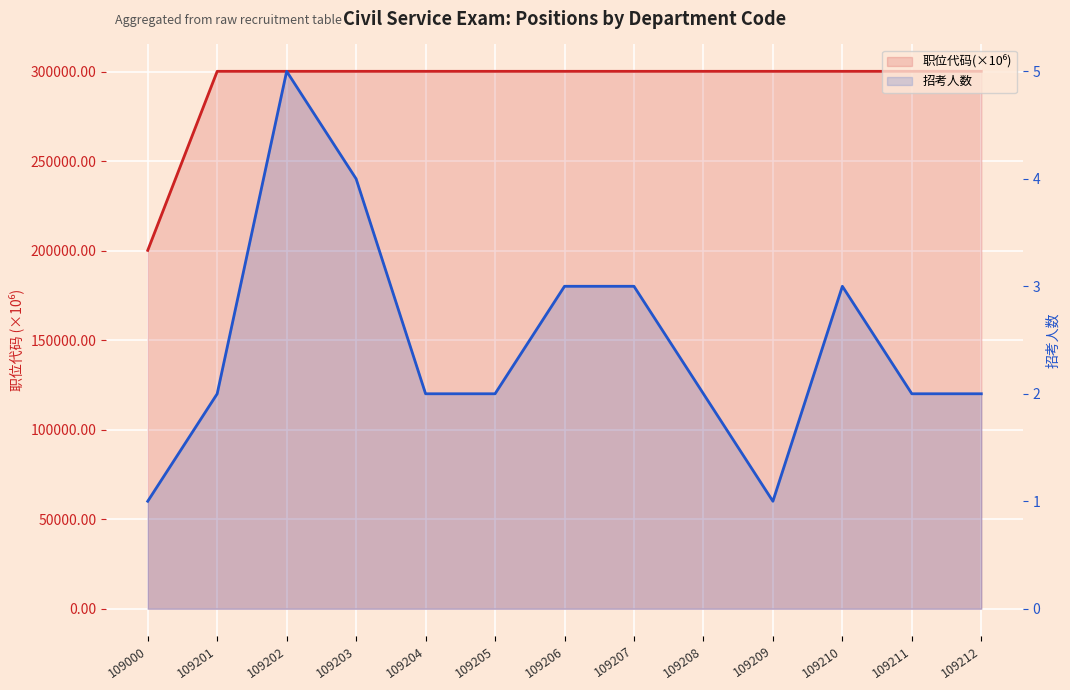

What is the highest value of the 招考人数 series?

5.0